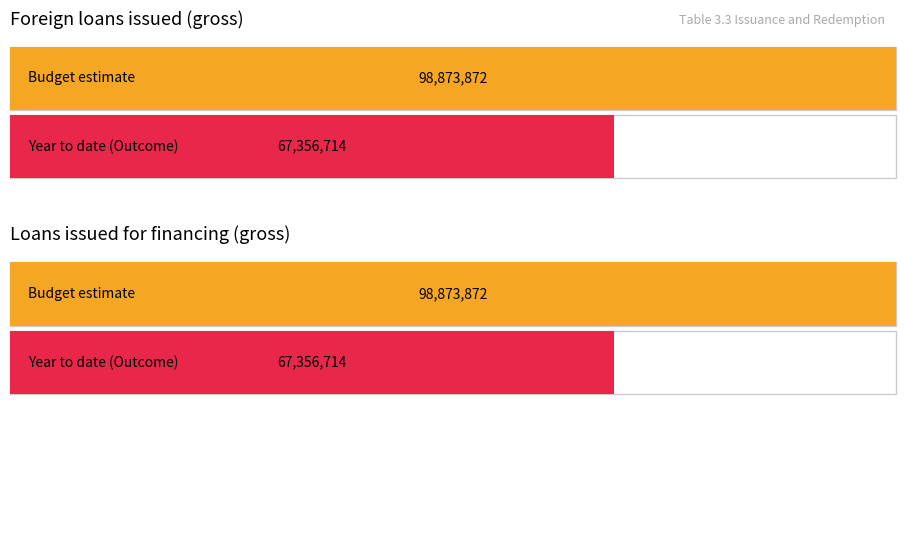

At which label does Cash value reach its peak?

Budget estimate